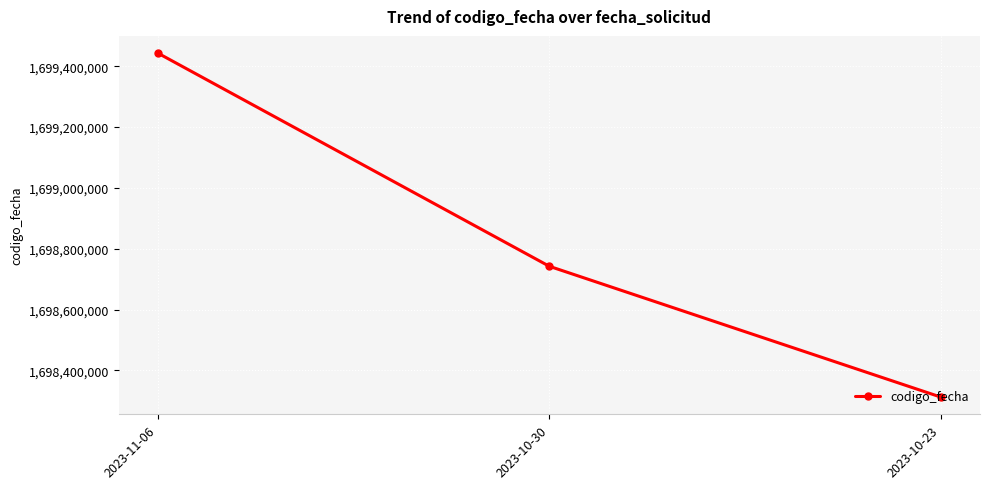

The value at 2023-11-06 is 1699443032. True or false?

True